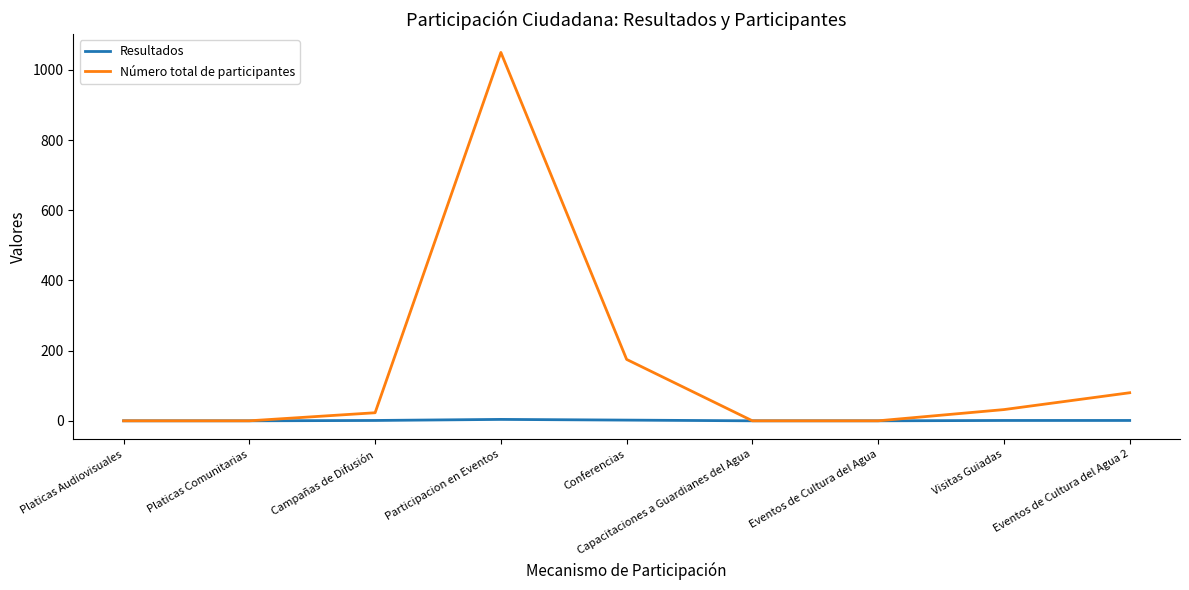

What is the sum of the Número total de participantes values at Eventos de Cultura del Agua 2 and Conferencias?

255